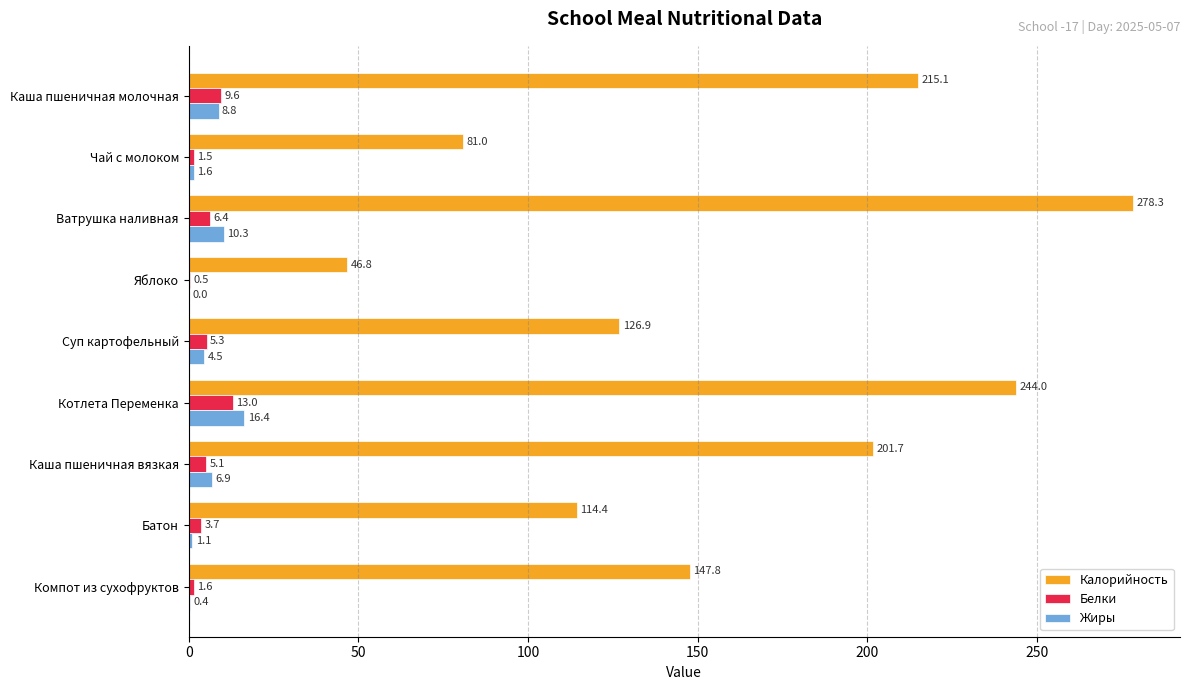

Which series has the largest range (max minus min)?

Калорийность